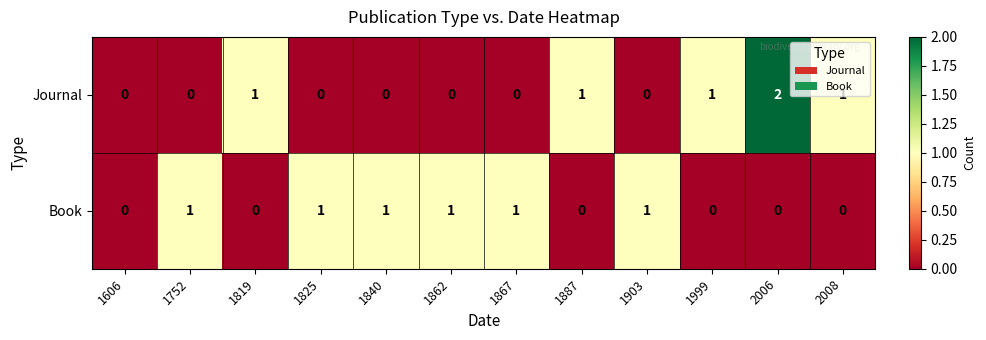

At 1887, list the series in order from largest to smallest.

Journal, Book